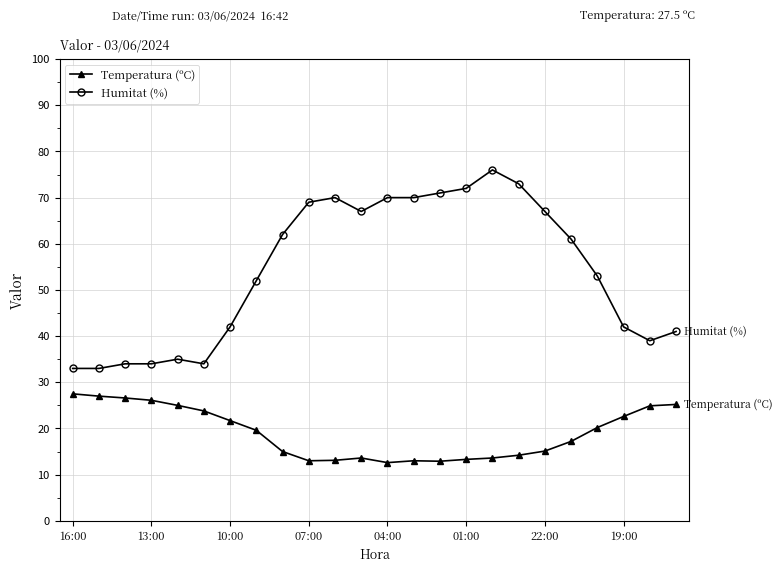

What is the maximum value shown in the chart?

76.0